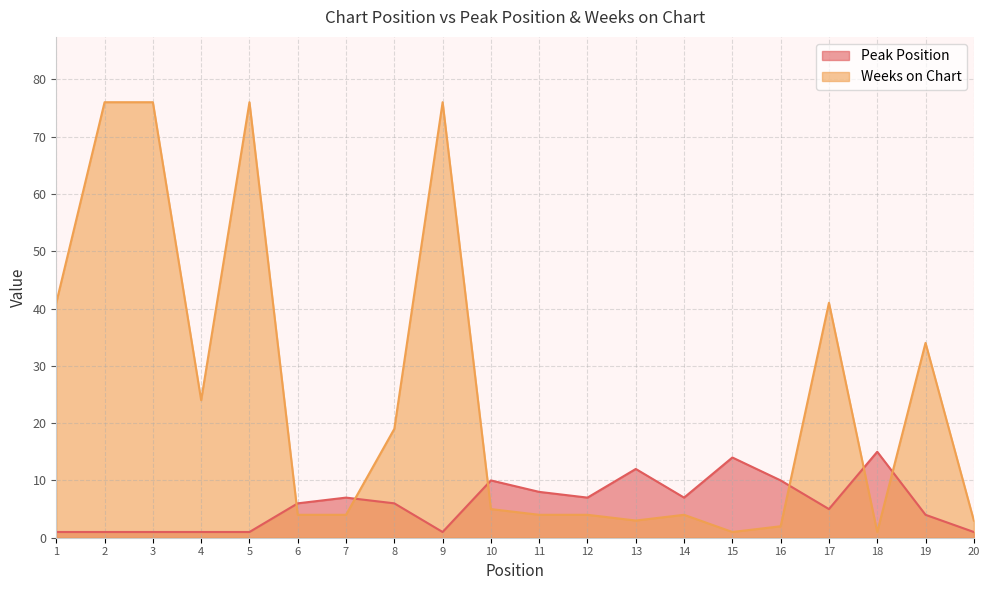

How many lines are shown in the chart?

2